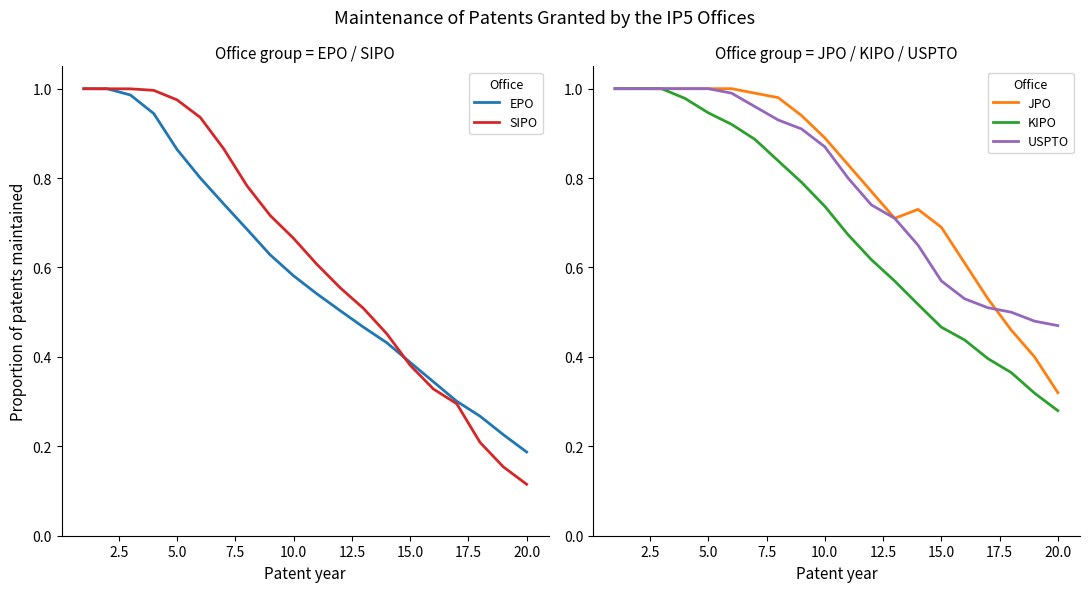

What is the smallest value displayed?

0.1